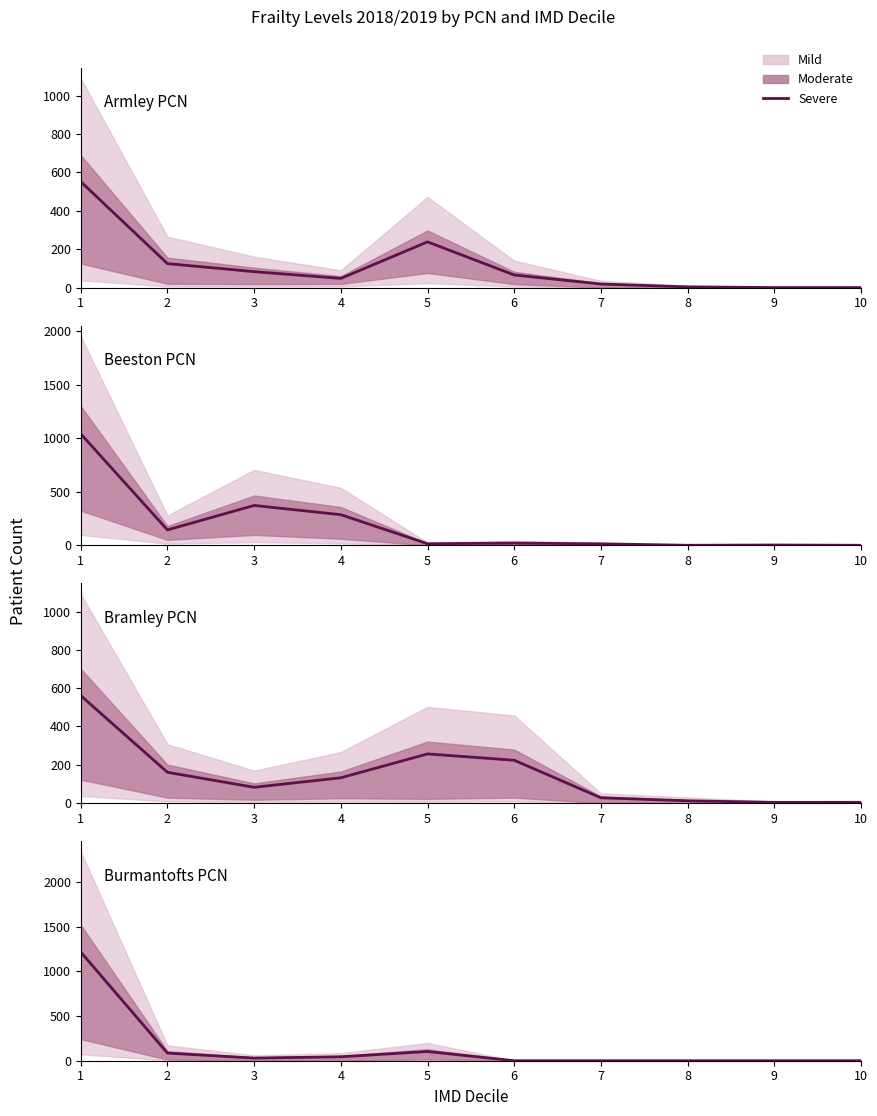

Reading left to right, list all the values displayed in this chart.

1=1218.0	2=85.6	3=29.6	4=44.0	5=103.2	6=0.0	7=0.0	8=0.0	9=0.0	10=0.0